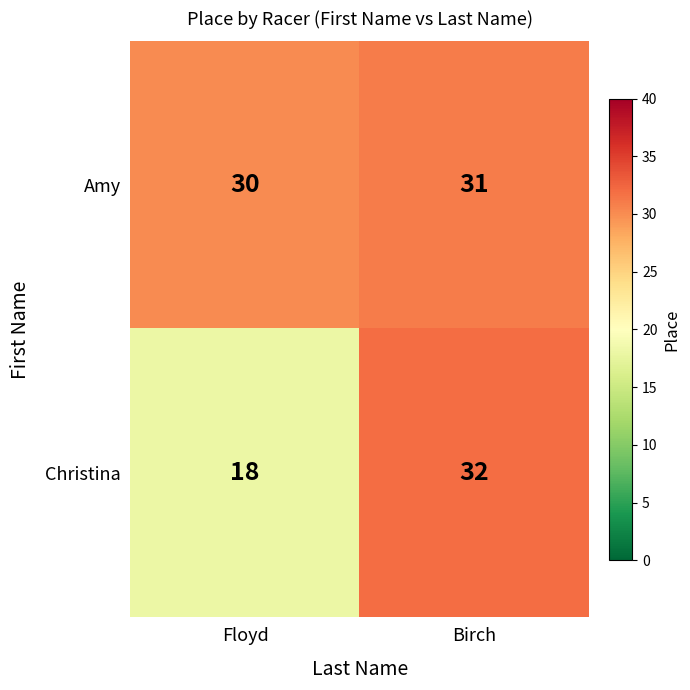

What value does the Christina series have at Birch?

32